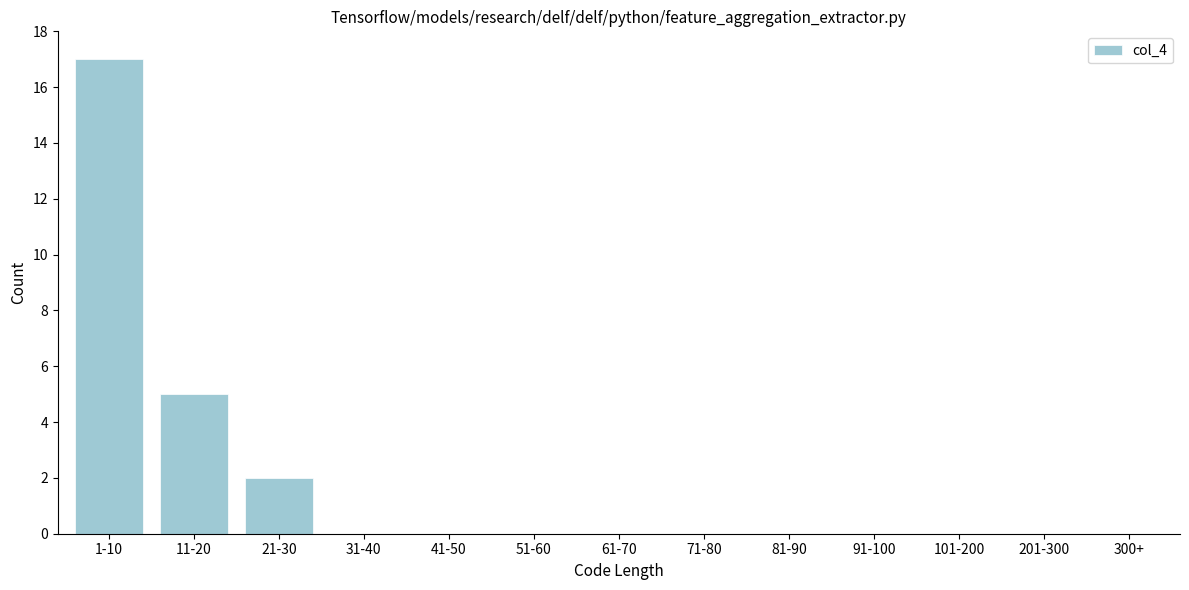

Where is the data nearest to the value 8?

11-20